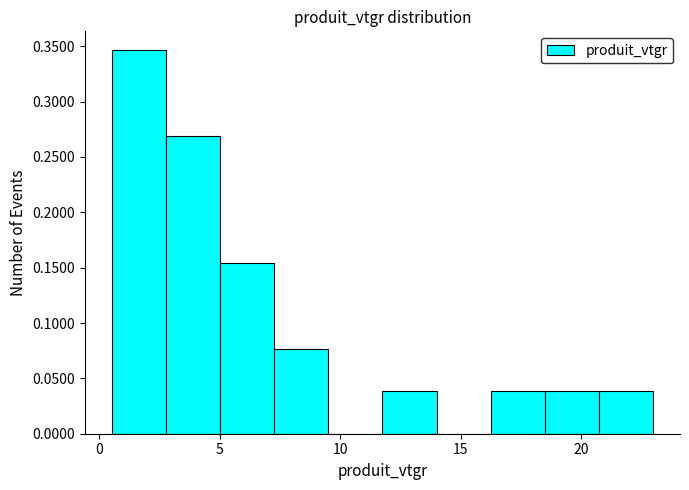

Which range on the x-axis has the tallest bar?

0.5 to 3.0